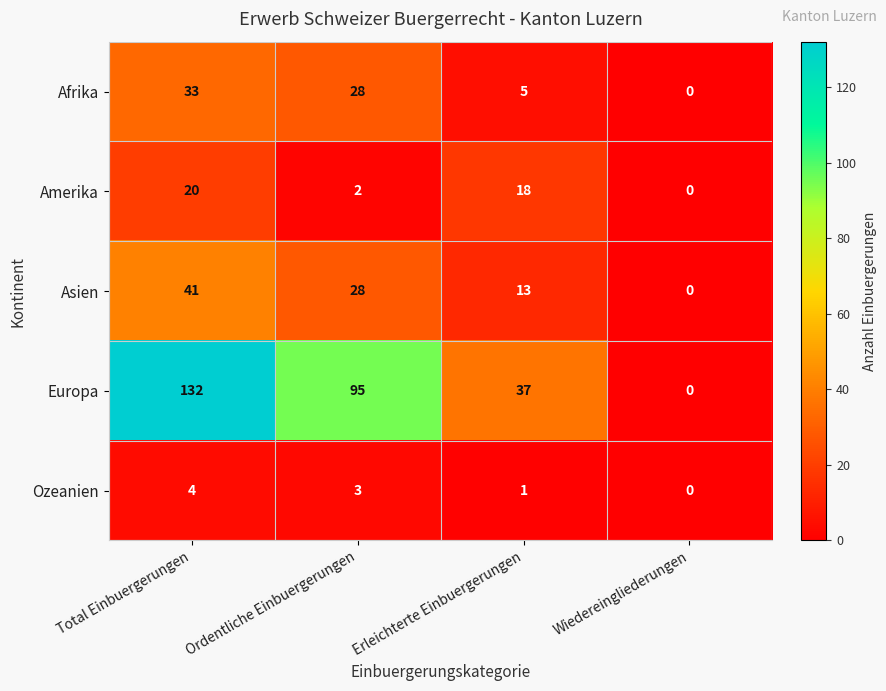

What is the difference between the maximum and second lowest values in the Amerika series?

18